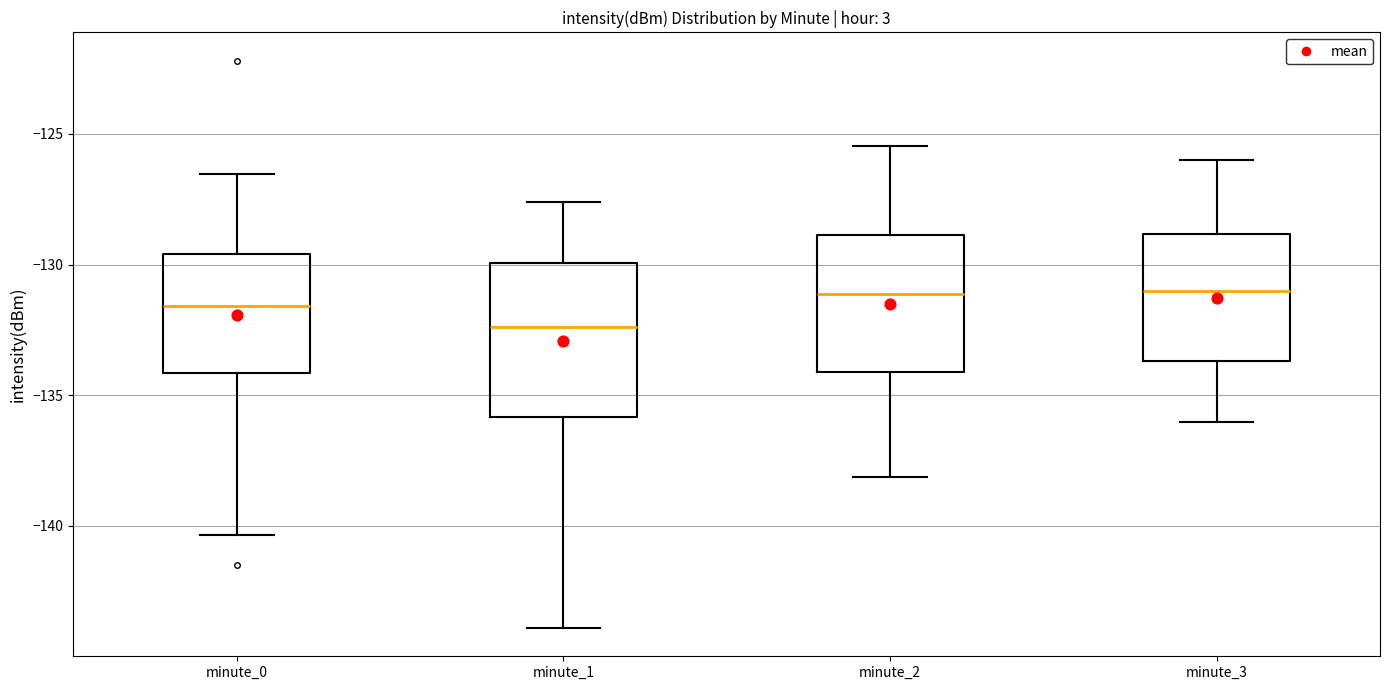

Which box is the tallest, from its lower edge to its upper edge?

minute_1